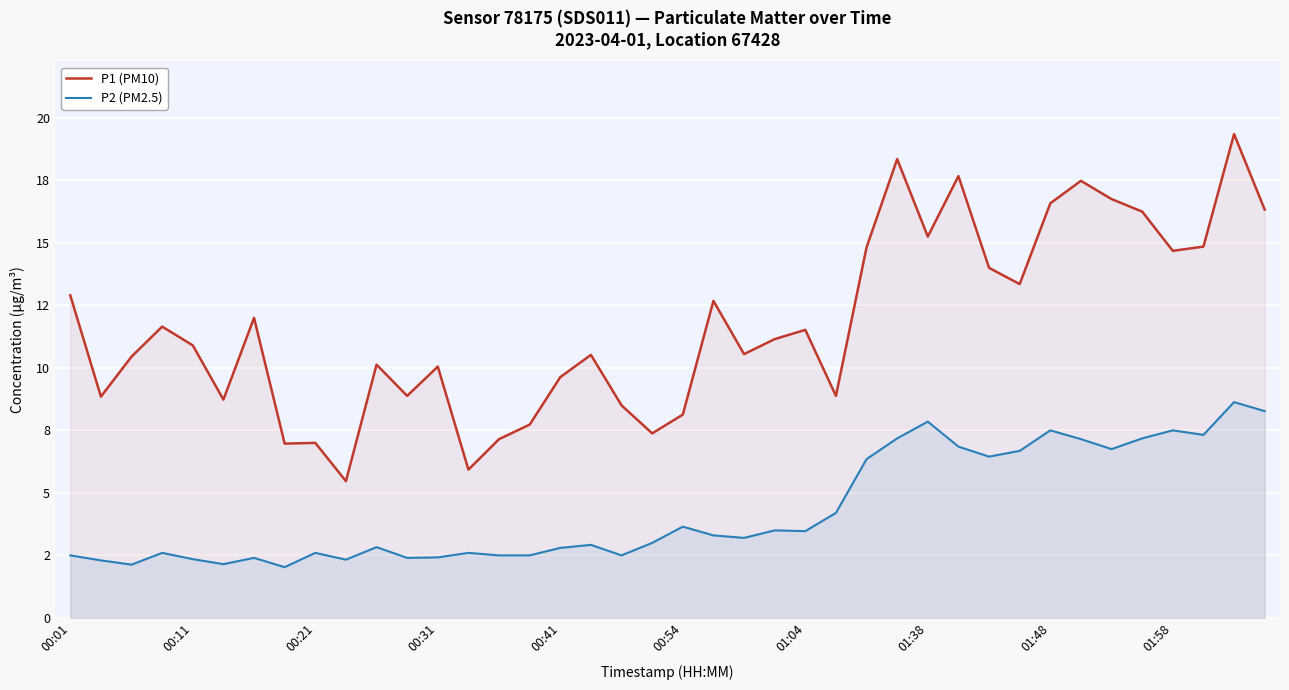

What are all the series names shown in the legend?

P1 (PM10), P2 (PM2.5)